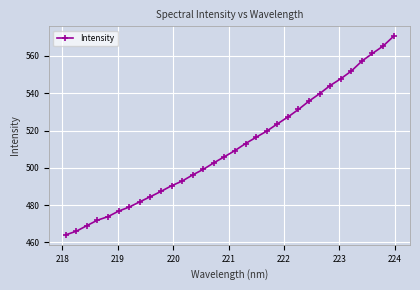

What is the minimum value shown in the chart?

464.0